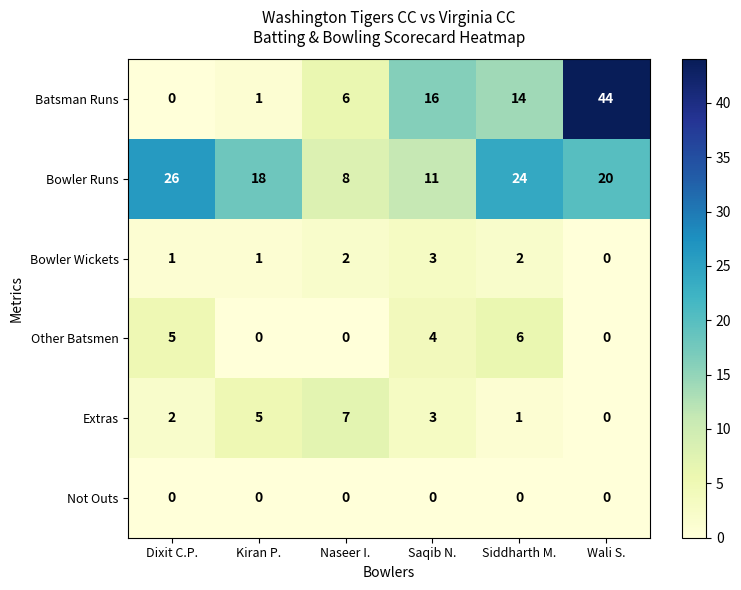

What is the difference between the maximum and second lowest values in the Bowler Runs series?

15